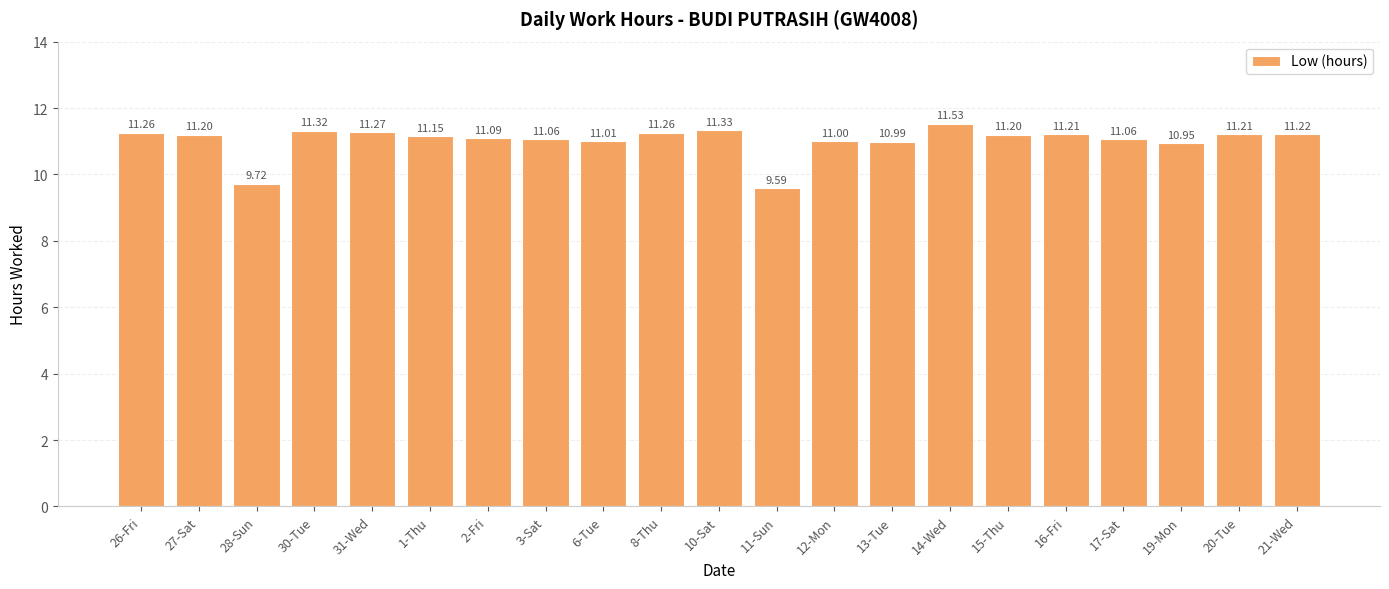

What is the sum of all values?

231.6